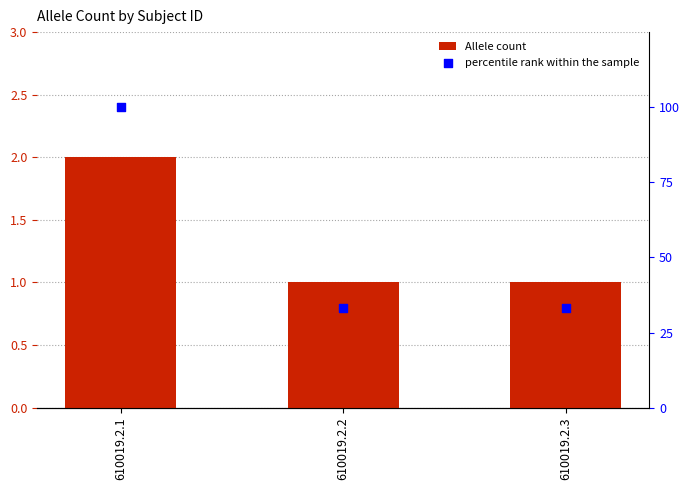

At how many categories does at least one series exceed 94?

1